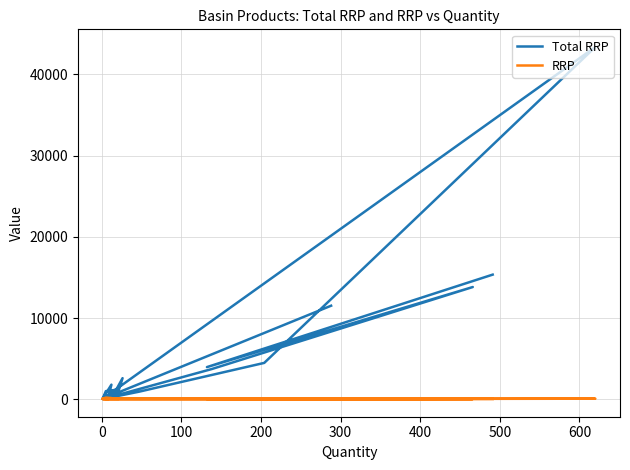

True or false: RRP and Total RRP intersect in this chart.

False